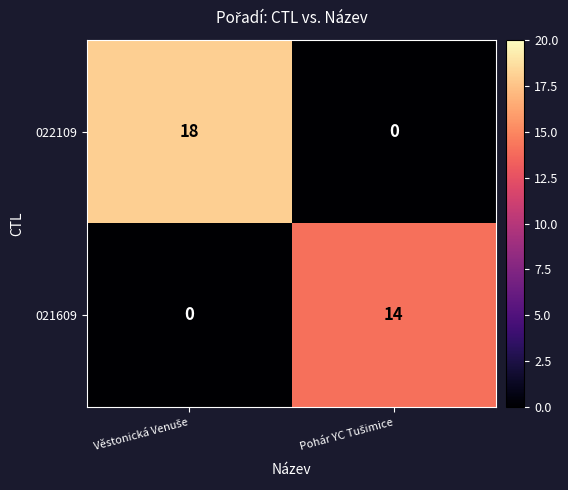

Reading left to right, extract all data points from this chart.

022109: 18	0
021609: 0	14